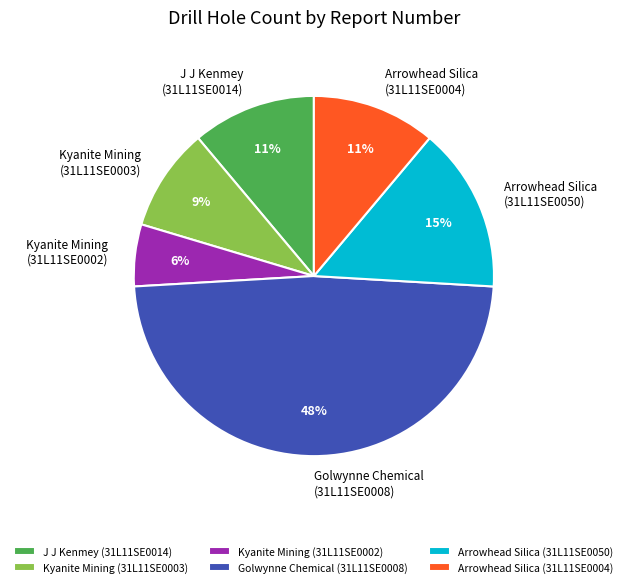

Which category has the smallest portion of the pie?

Kyanite Mining (31L11SE0002)